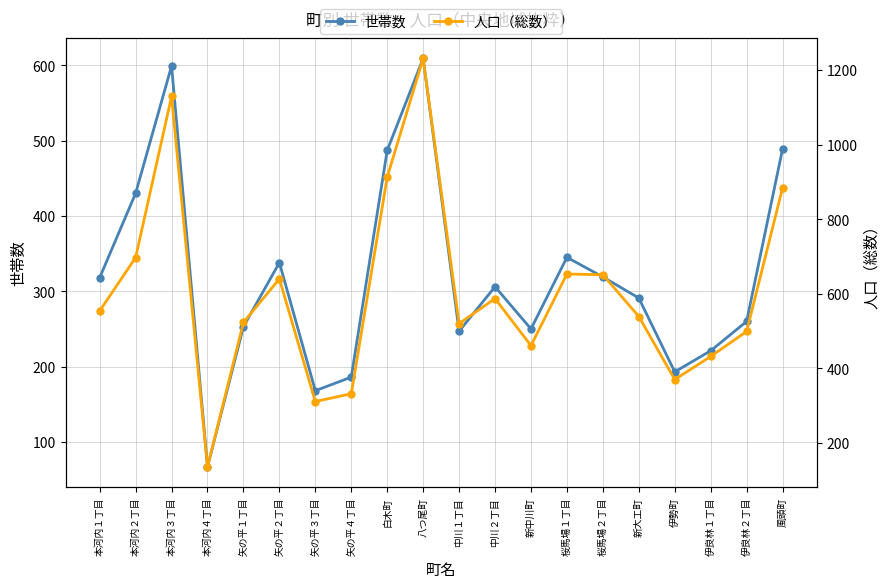

What are all the series names shown in the legend?

世帯数, 人口（総数）